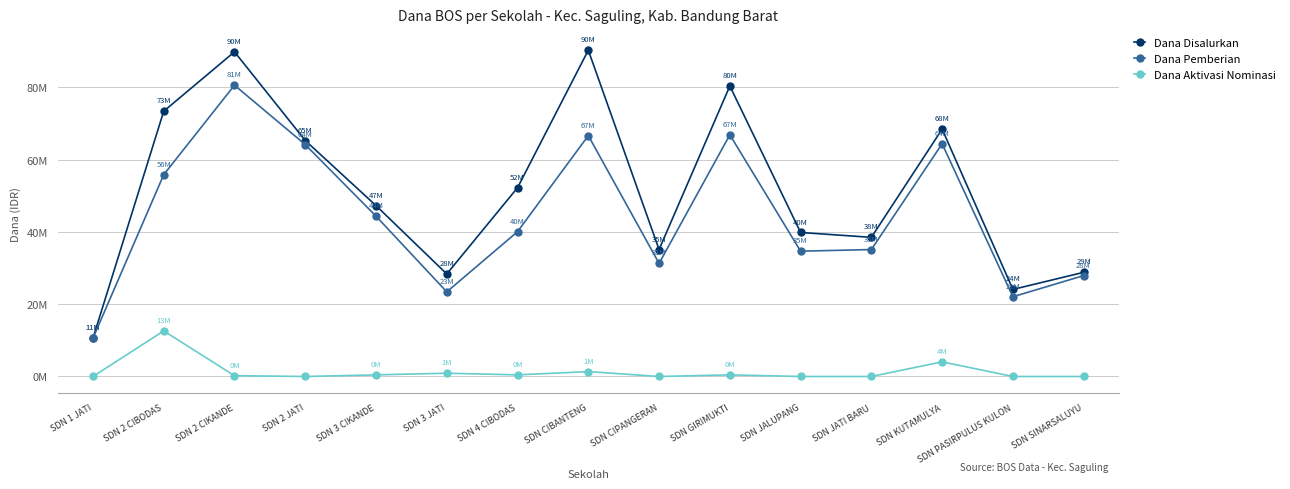

True or false: Dana Disalurkan and Dana Aktivasi Nominasi intersect in this chart.

False